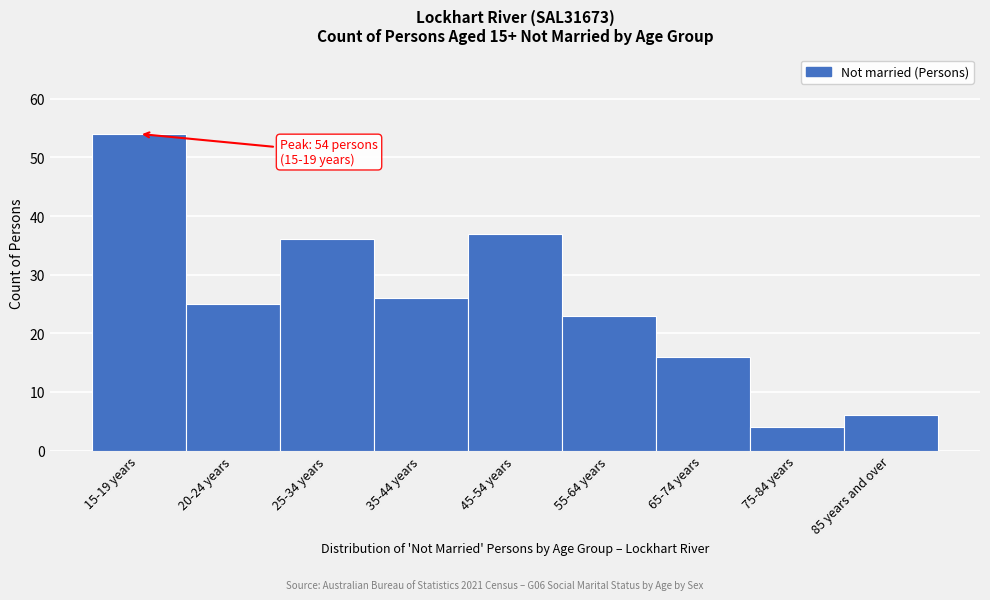

Reading left to right, extract all data points from this chart.

54	25	36	26	37	23	16	4	6